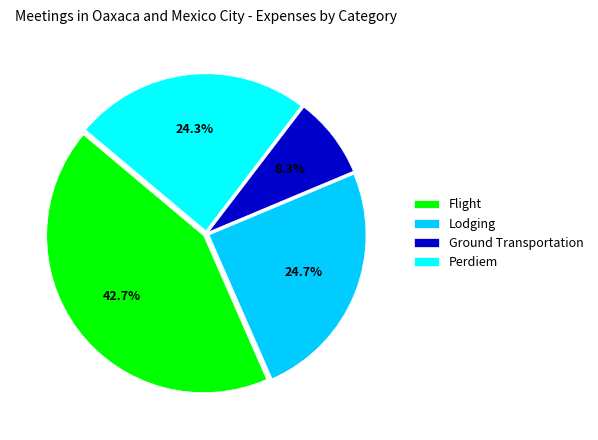

Count the number of slices in the pie.

4